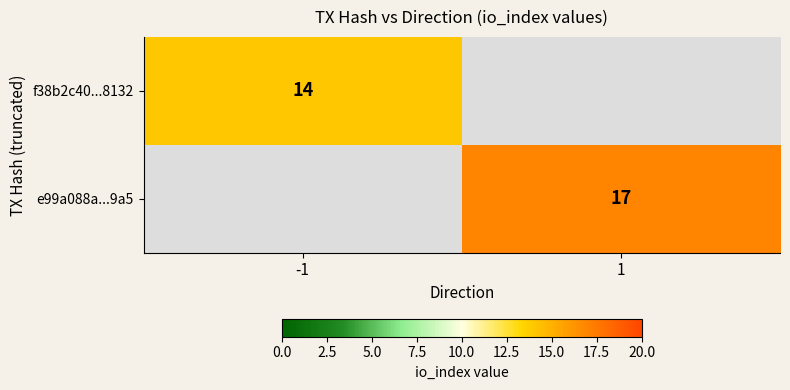

The f38b2c40...8132 series shows 14 at -1. True or false?

True